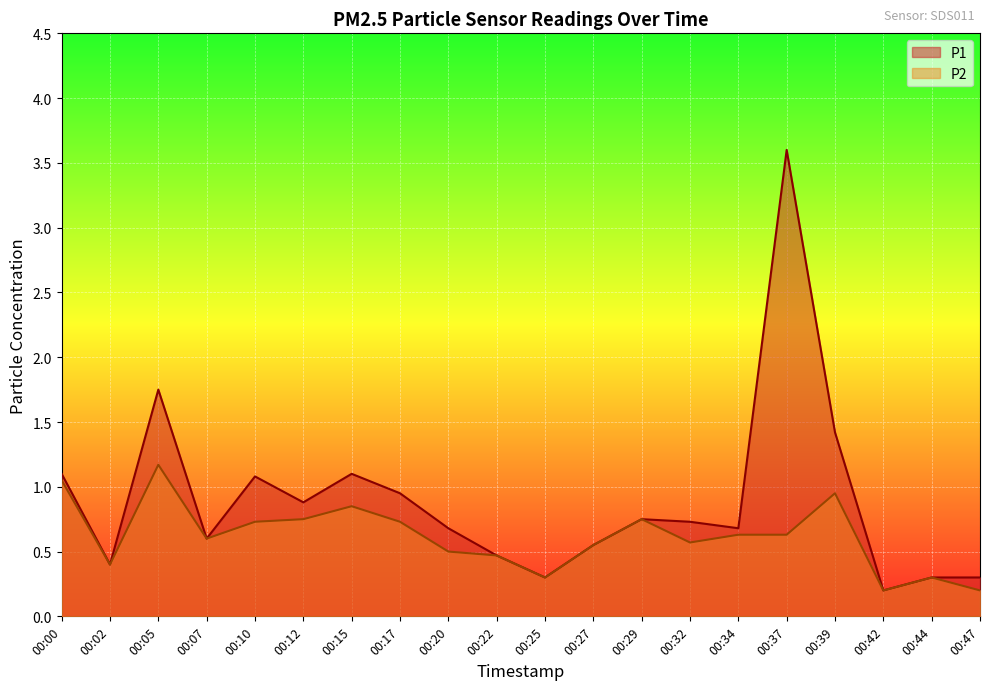

List the series in order of their peak value, highest first.

P1, P2